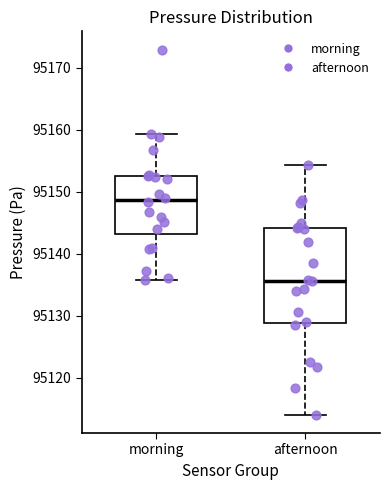

Which box has the lowest median line?

afternoon